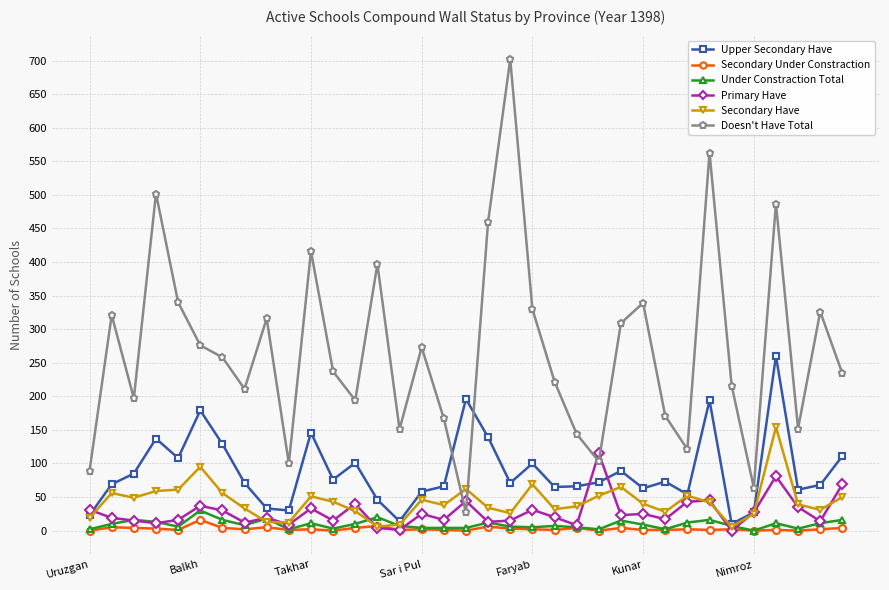

At how many categories does at least one series exceed 433?

5